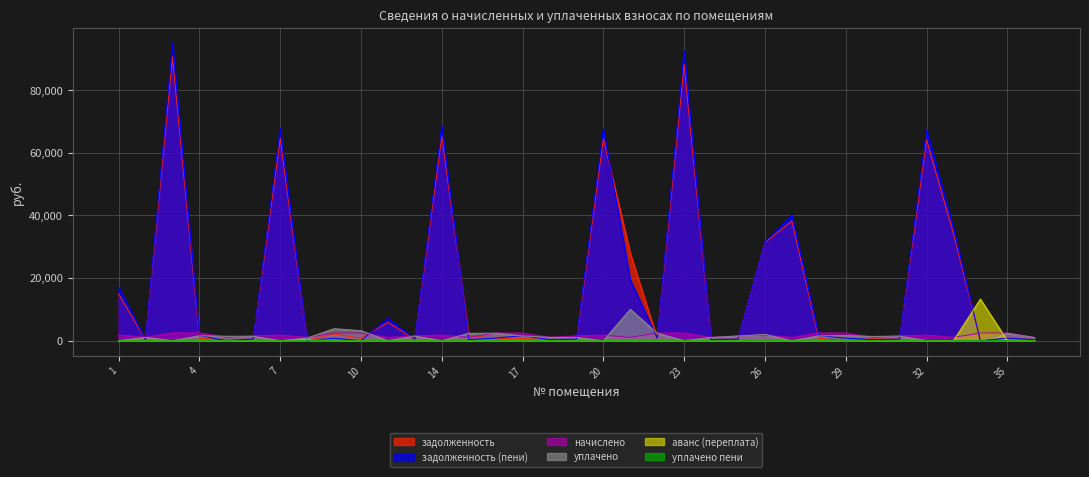

Rank the categories by задолженность value from lowest to highest.

8, 19, 29, 34, 36, 24, 18, 2, 5, 6, 31, 25, 12, 30, 17, 35, 10, 22, 28, 16, 4, 15, 9, 11, 1, 21, 26, 33, 27, 32, 20, 7, 14, 23, 3